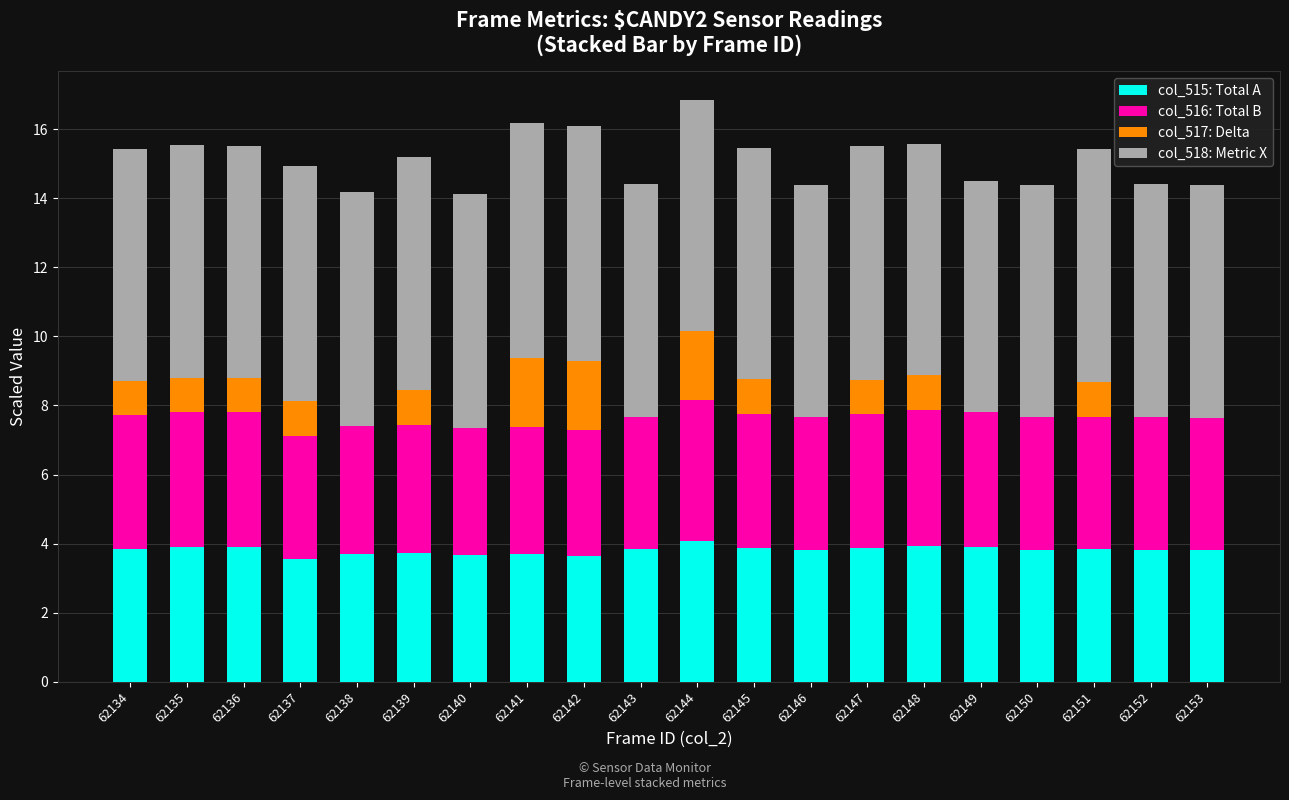

What is the sum of all col_515: Total A values?

76.3